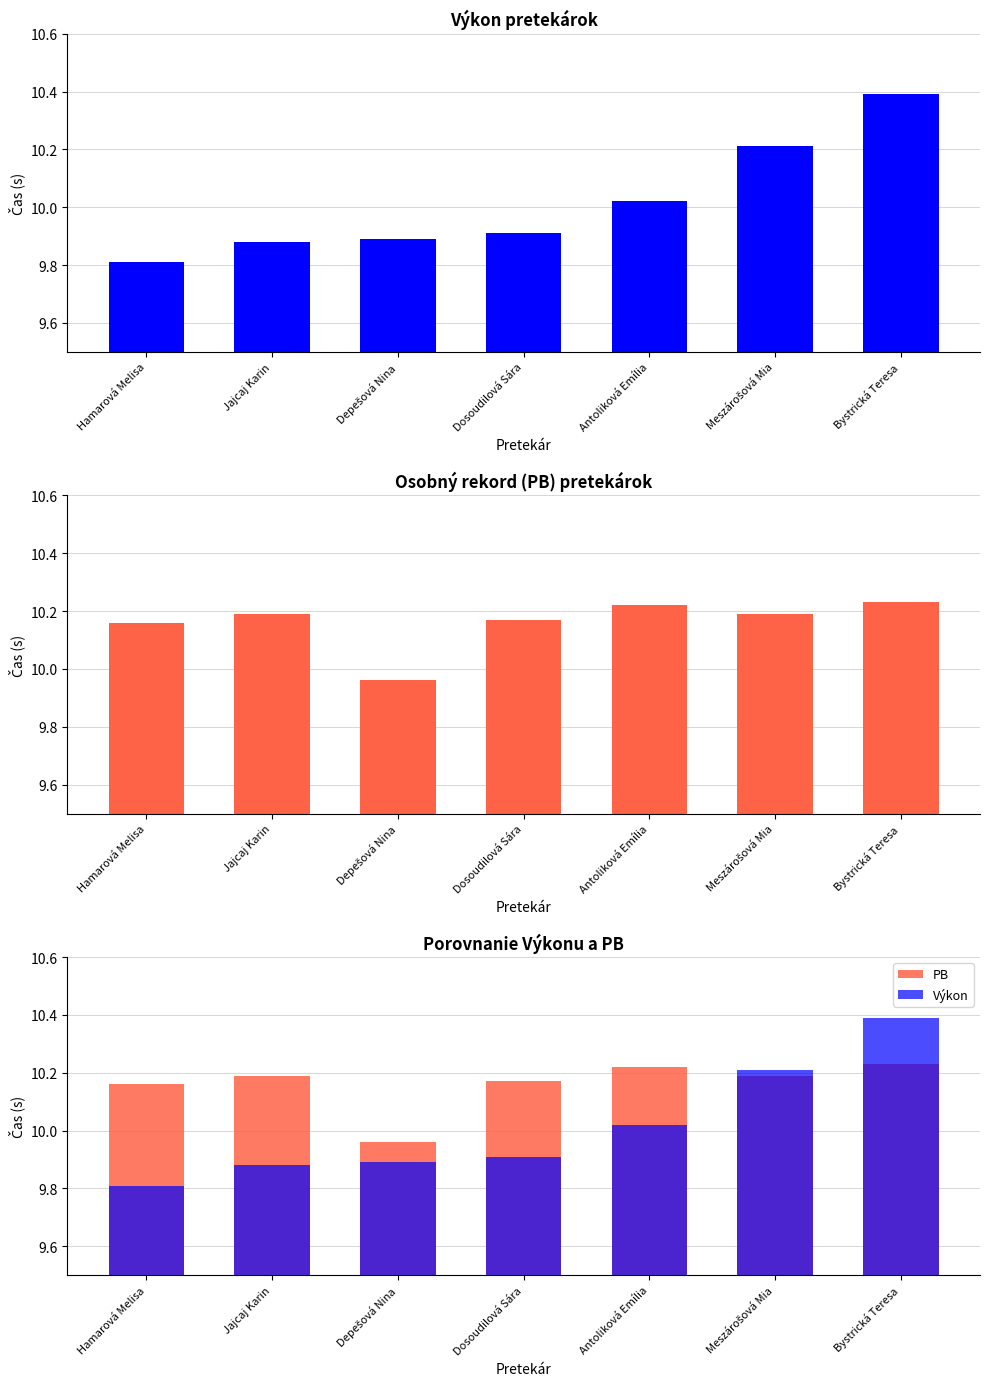

Reading left to right, transcribe all the data shown in this chart.

Výkon: 9.8	9.9	9.9	9.9	10.0	10.2	10.4
PB: 10.2	10.2	10.0	10.2	10.2	10.2	10.2